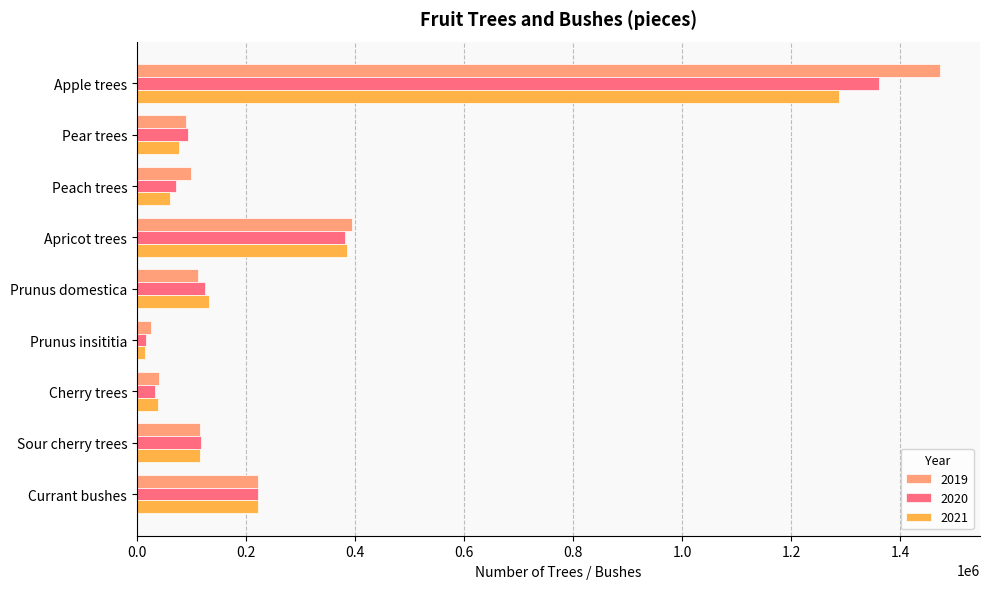

Is it true that 2021 equals 60236 at Peach trees?

True